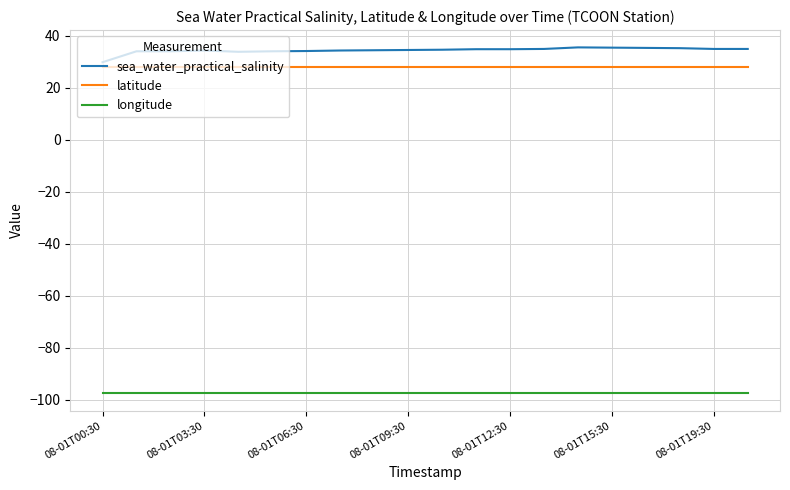

Which series has the largest total across all categories?

sea_water_practical_salinity